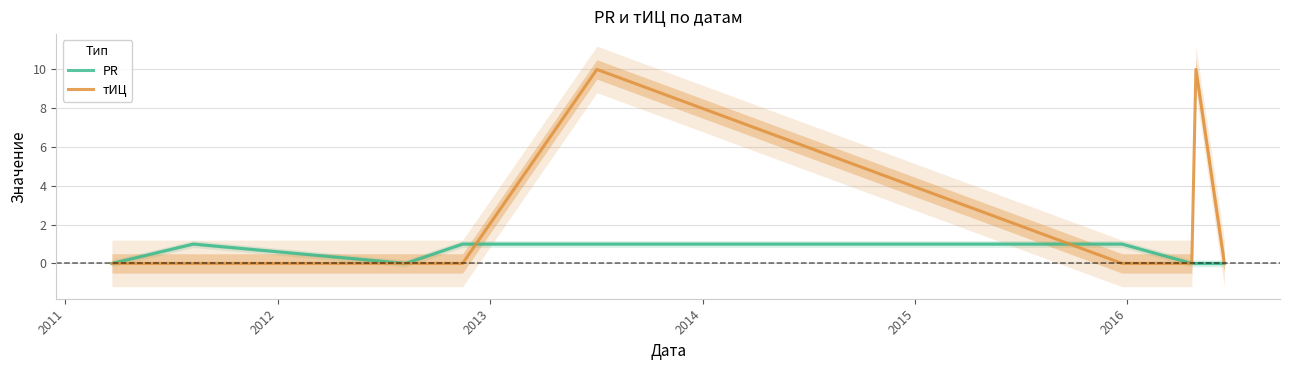

How many values in the тИЦ series exceed 0?

2